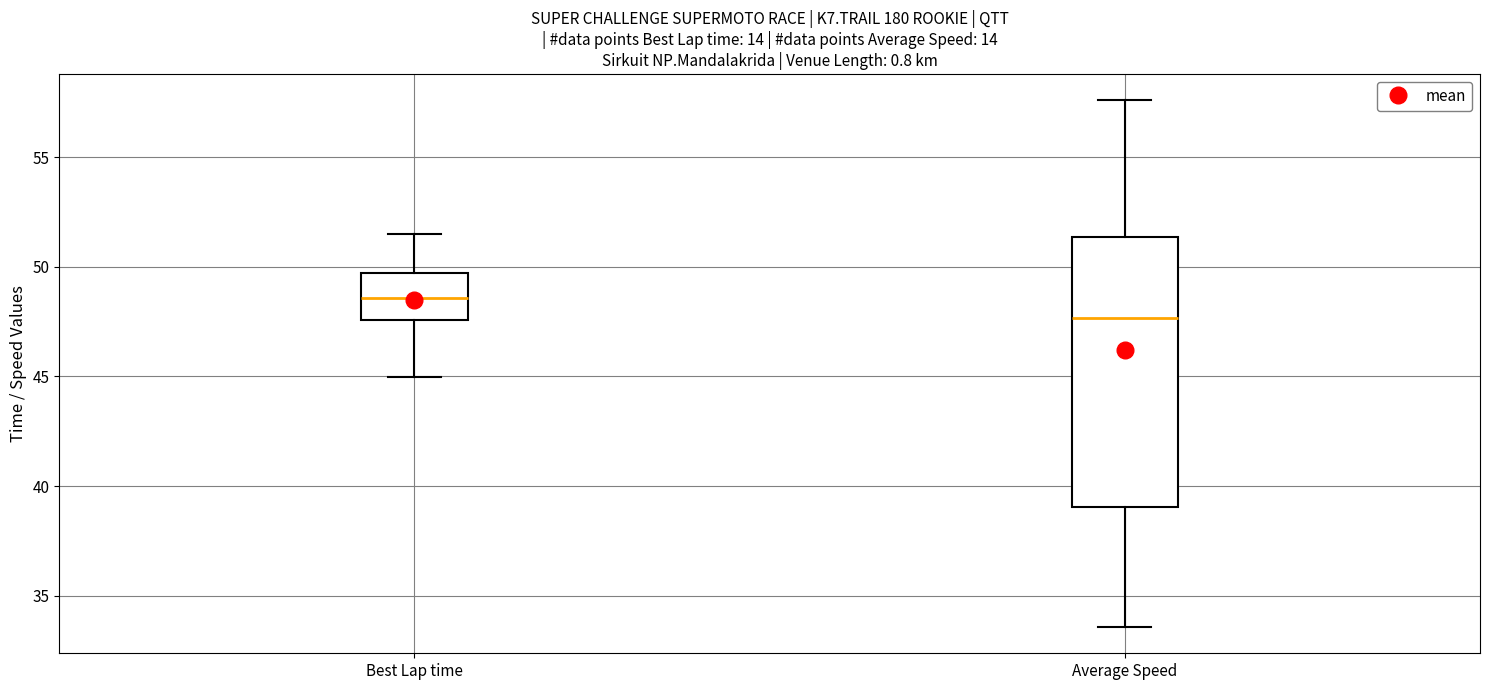

Reading left to right, transcribe this box plot: for each box, give where its median line is, the range the box spans, and where its two whiskers end, as read against the y-axis. The values are not printed on the chart, so give them approximately, as read against the axis.

Best Lap time: median 48.5, box 47.5 to 49.5, whiskers 45.0 to 51.5
Average Speed: median 47.5, box 39.0 to 51.5, whiskers 33.5 to 57.5